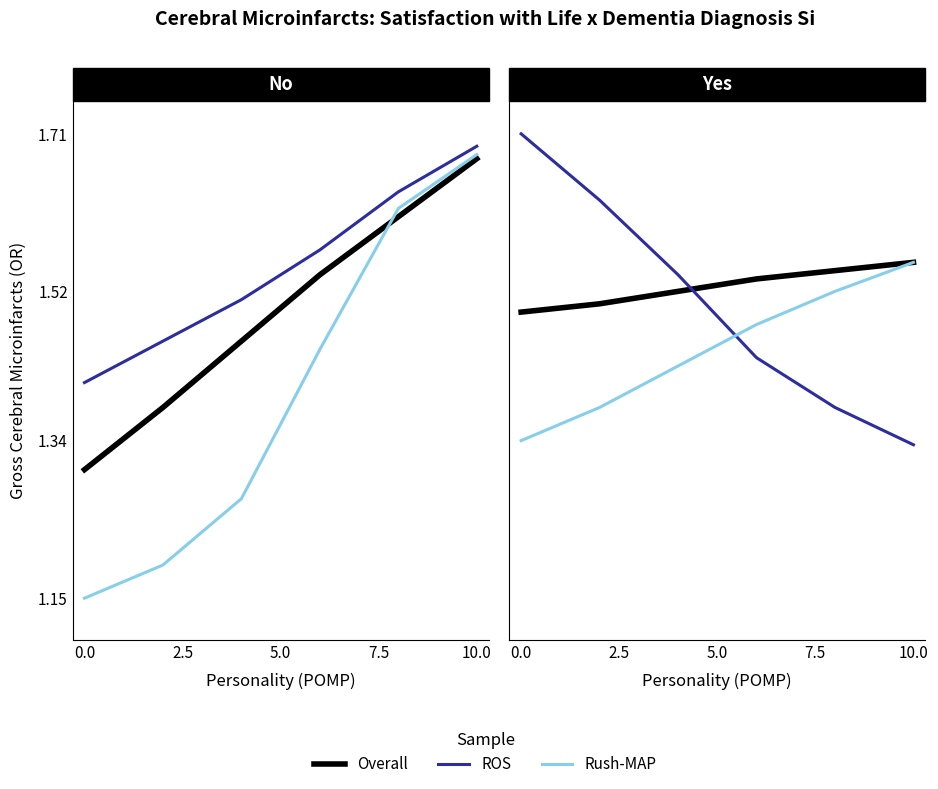

At how many categories does at least one series exceed 1?

6